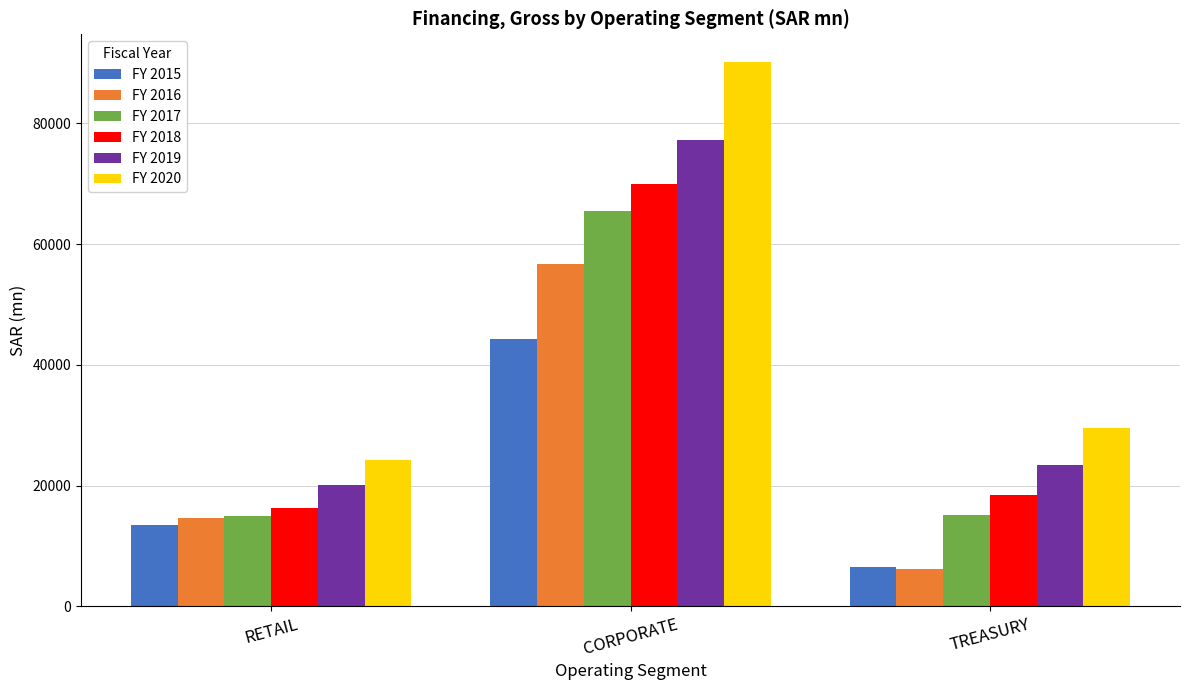

Which series has the largest range (max minus min)?

FY 2020